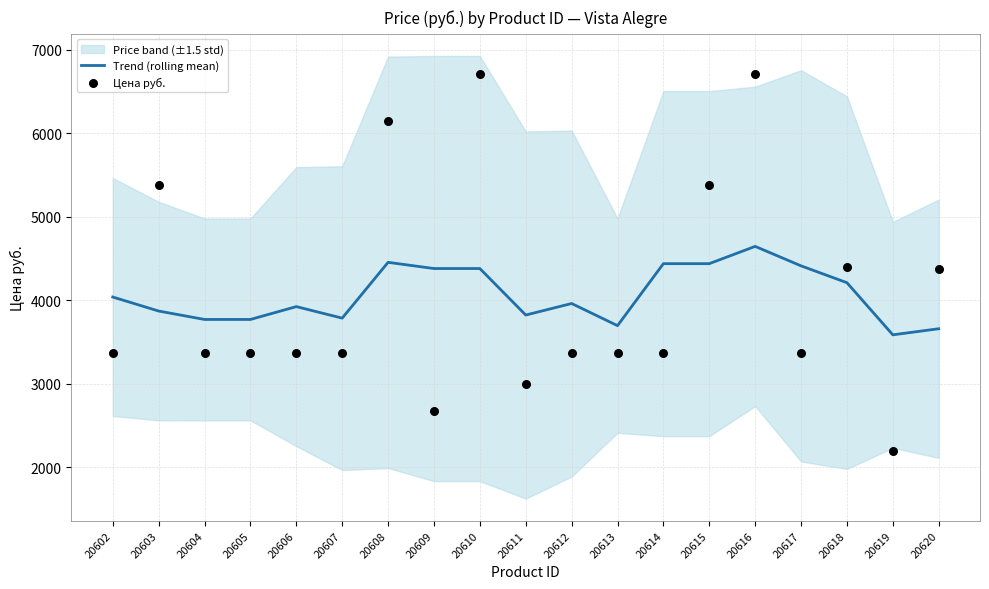

At which category is the sum across all series the highest?

20616